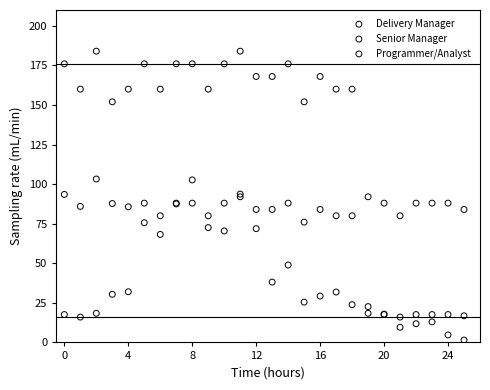

Which series reaches the minimum Y coordinate?

Programmer/Analyst